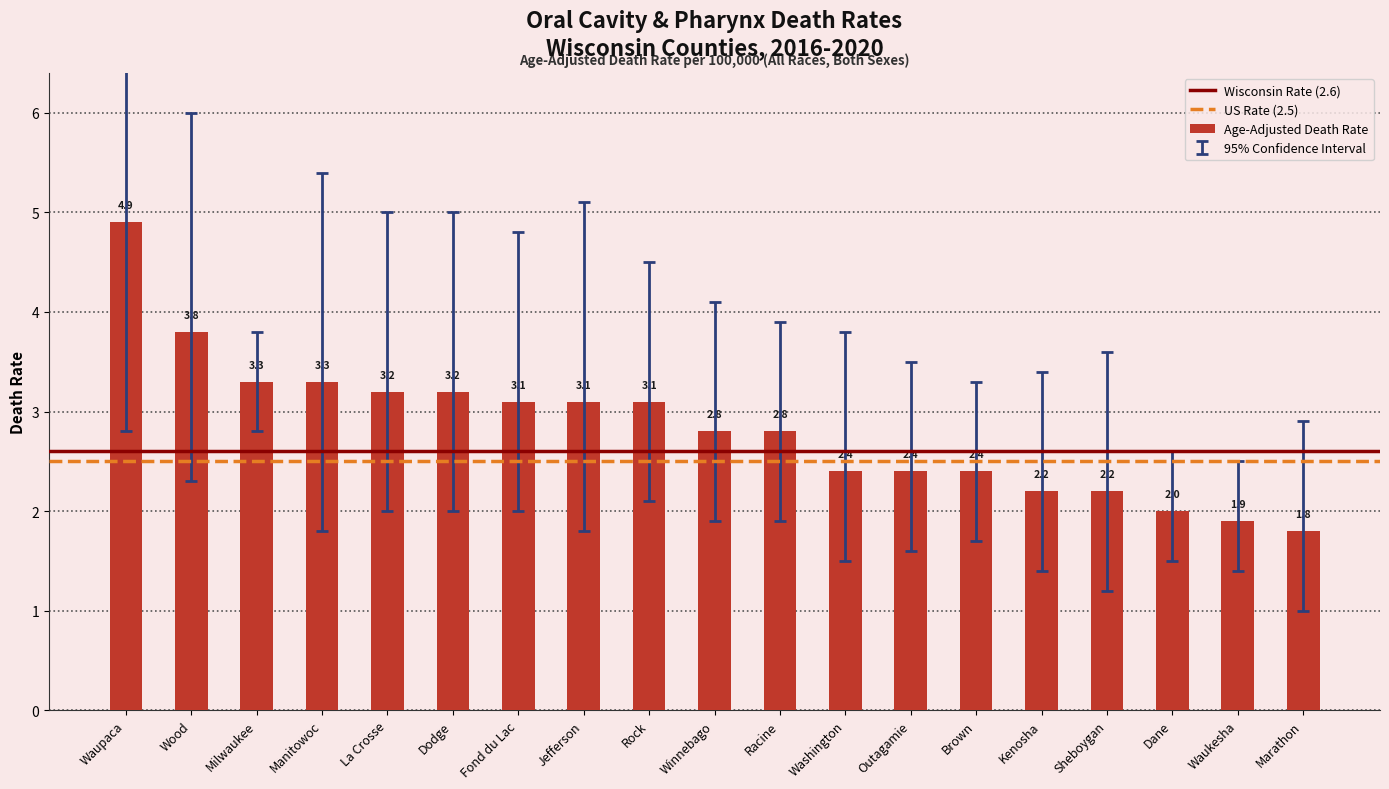

What is the sum of all values?

53.9